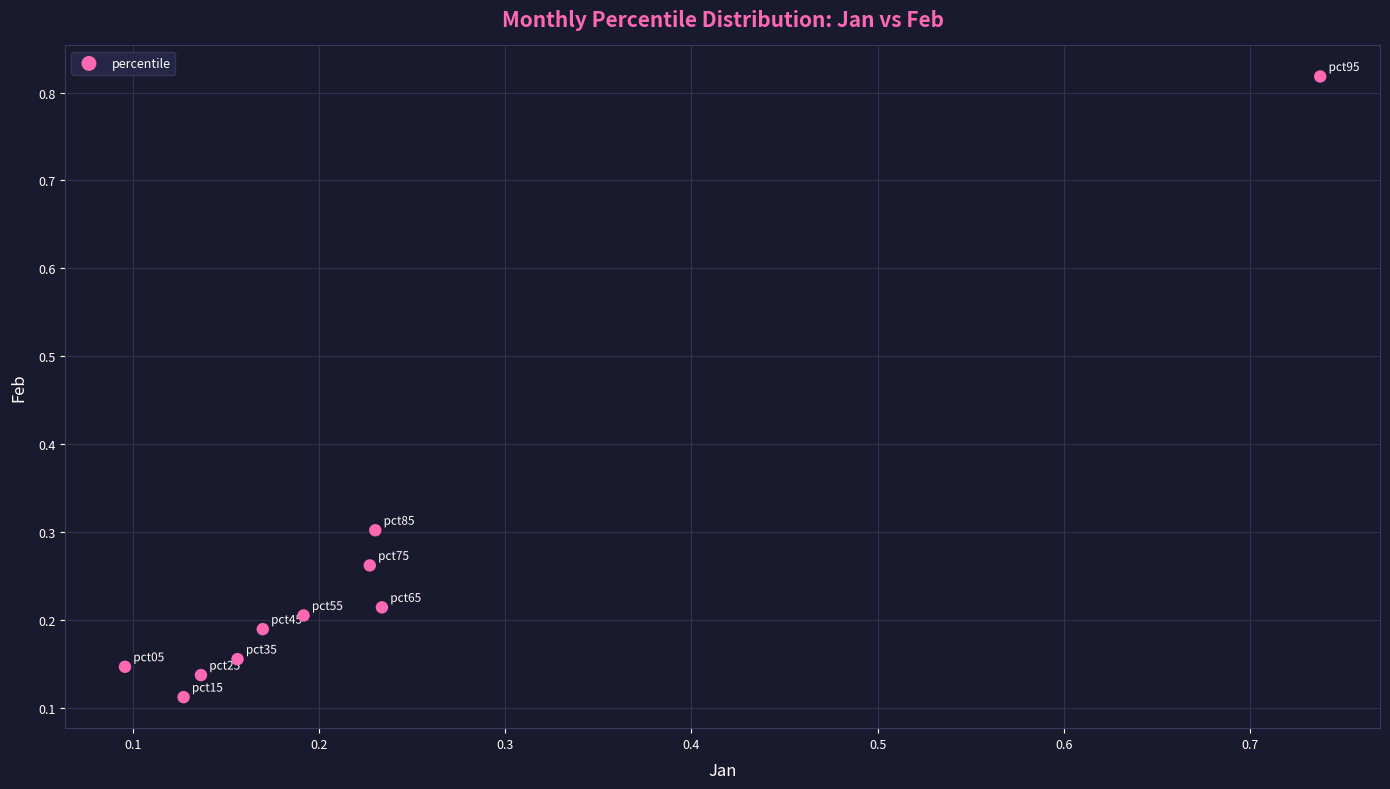

What is the range of X values (max minus min)?

0.6